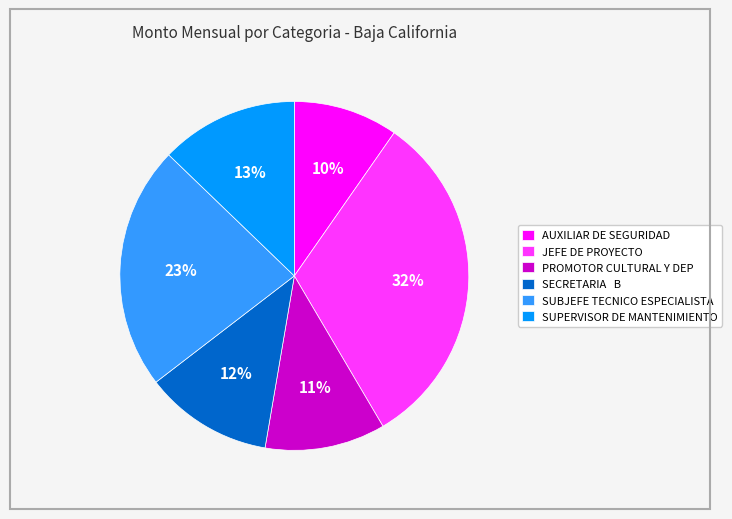

How many slices are in this pie chart?

6